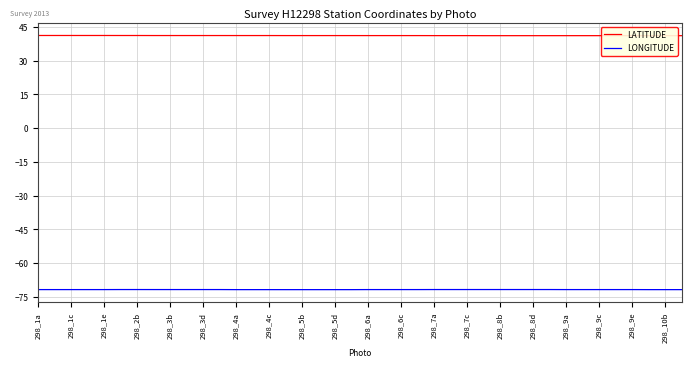

How many lines are shown in the chart?

2